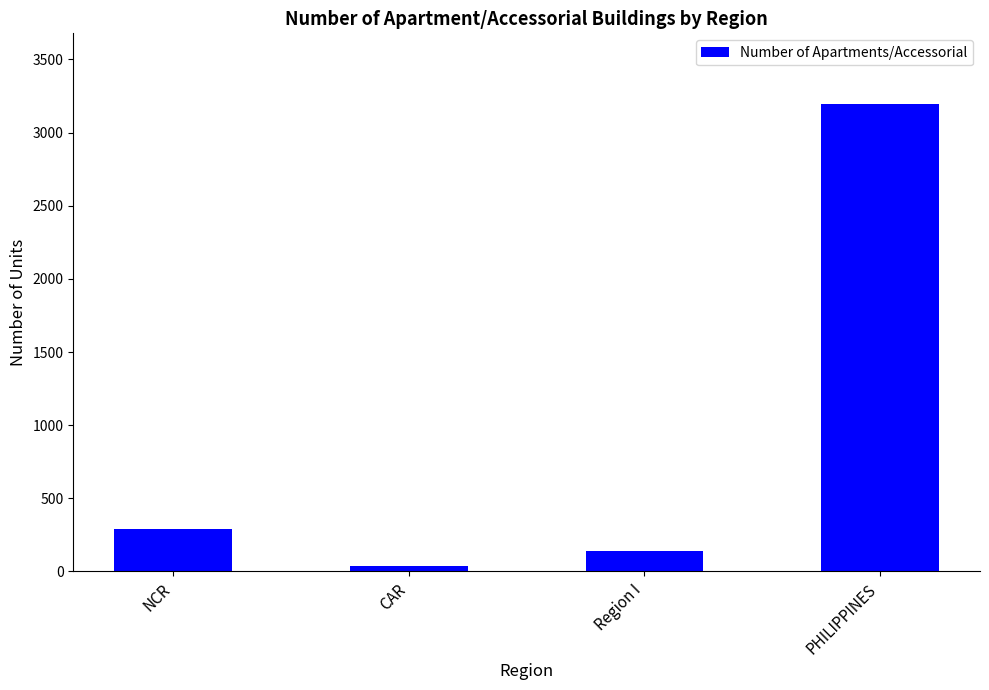

What is the ratio of the value at NCR to the value at Region I?

2.1